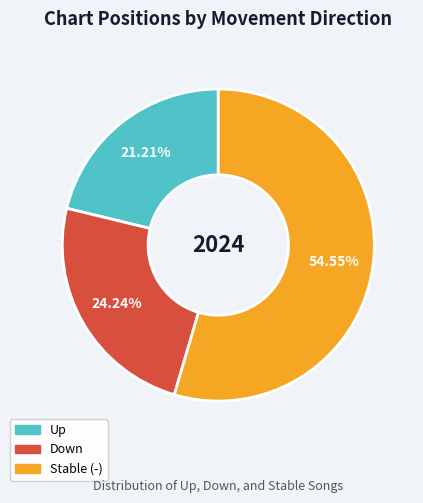

Does any single category account for the majority?

Yes